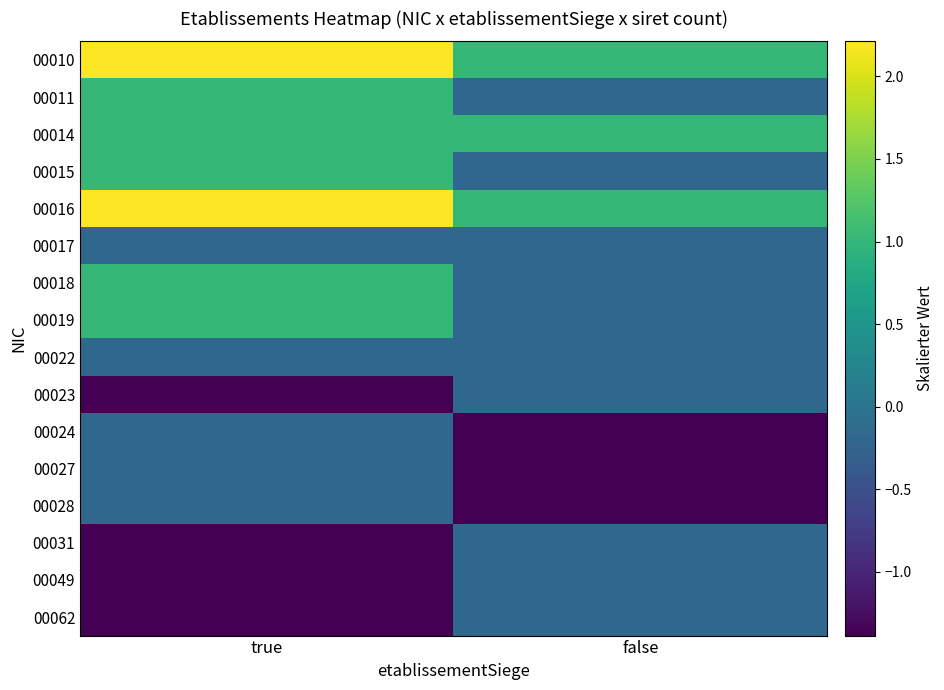

Which has a higher value, false or true?

true